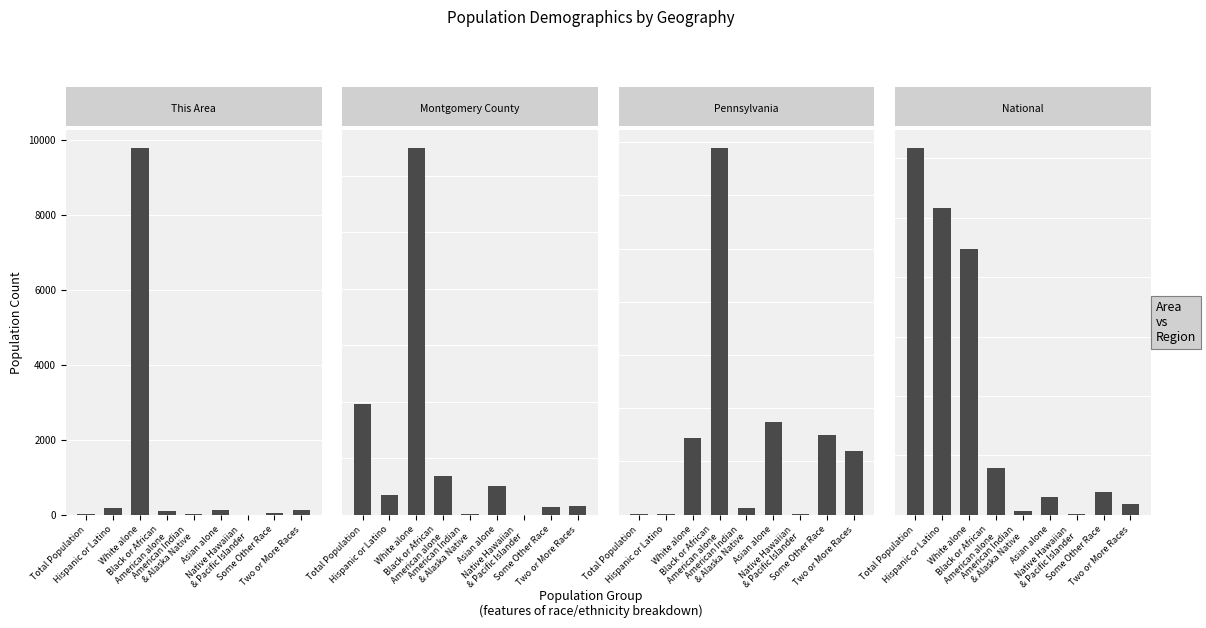

Between Black or African
American alone and Hispanic or Latino, which is larger?

Hispanic or Latino